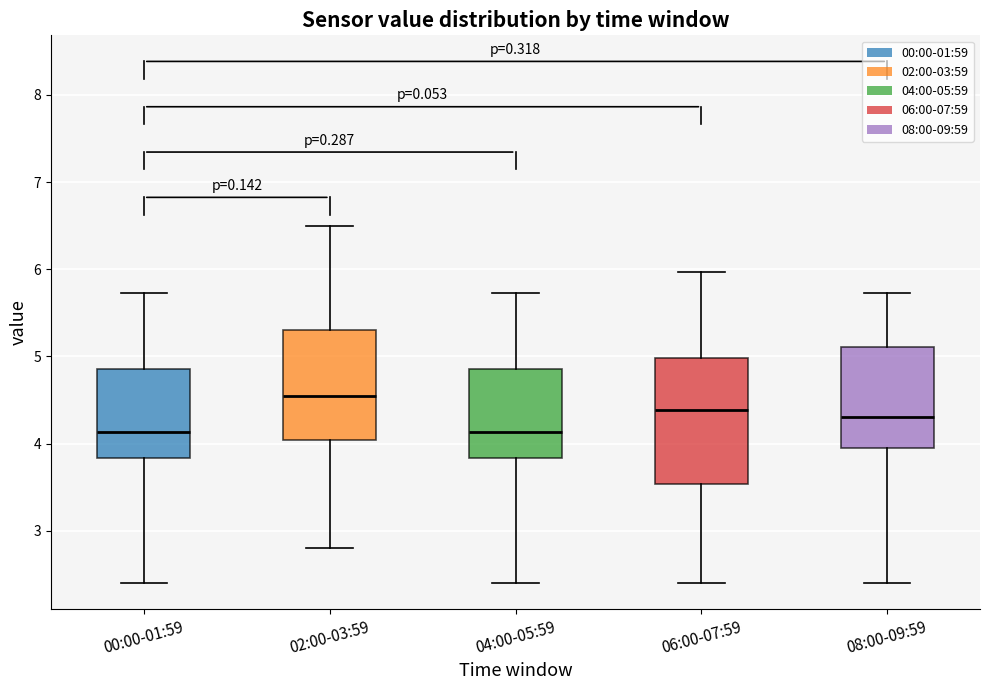

Reading left to right, read every box against the y-axis: the position of its median line, the range the box covers, and the ends of its whiskers. The values are not printed on the chart, so give them approximately, as read against the axis.

00:00-01:59: median 4.1, box 3.8 to 4.9, whiskers 2.4 to 5.7
02:00-03:59: median 4.6, box 4.0 to 5.3, whiskers 2.8 to 6.5
04:00-05:59: median 4.1, box 3.8 to 4.9, whiskers 2.4 to 5.7
06:00-07:59: median 4.4, box 3.5 to 5.0, whiskers 2.4 to 6.0
08:00-09:59: median 4.3, box 4.0 to 5.1, whiskers 2.4 to 5.7